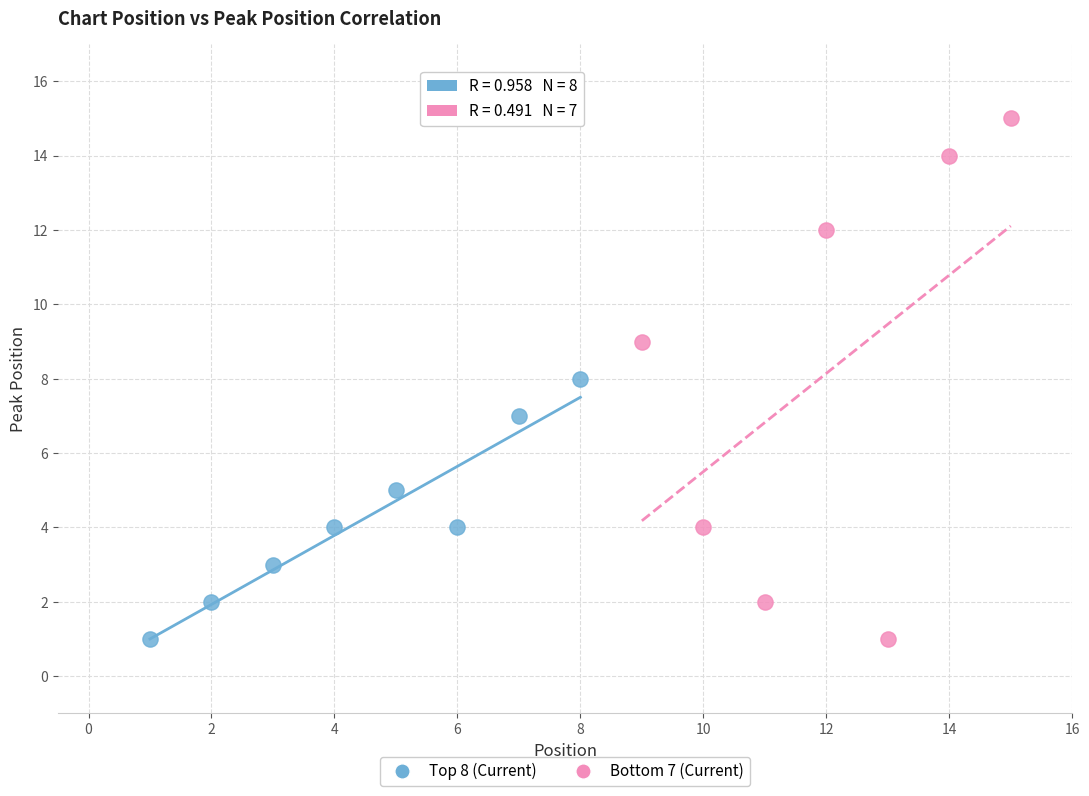

Which series has the largest Y range (max minus min)?

Bottom 7 (Current)